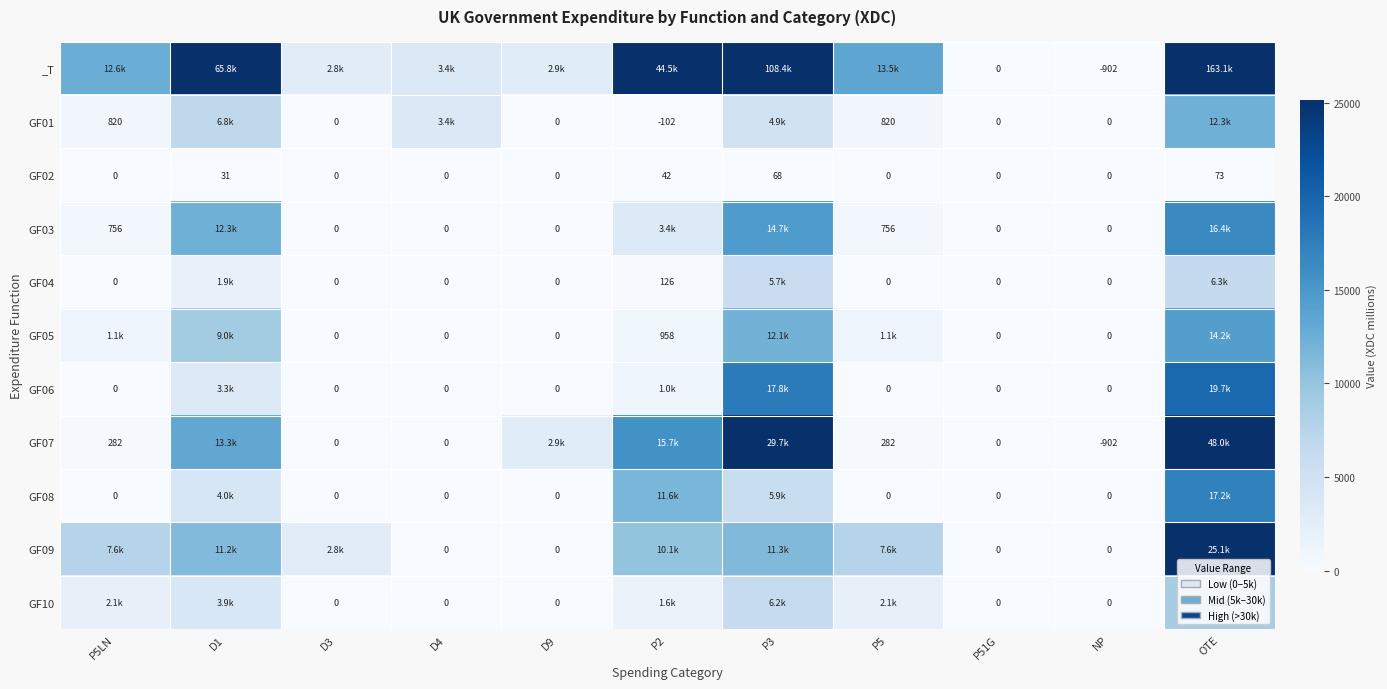

What is the total value across all series at NP?

-1804